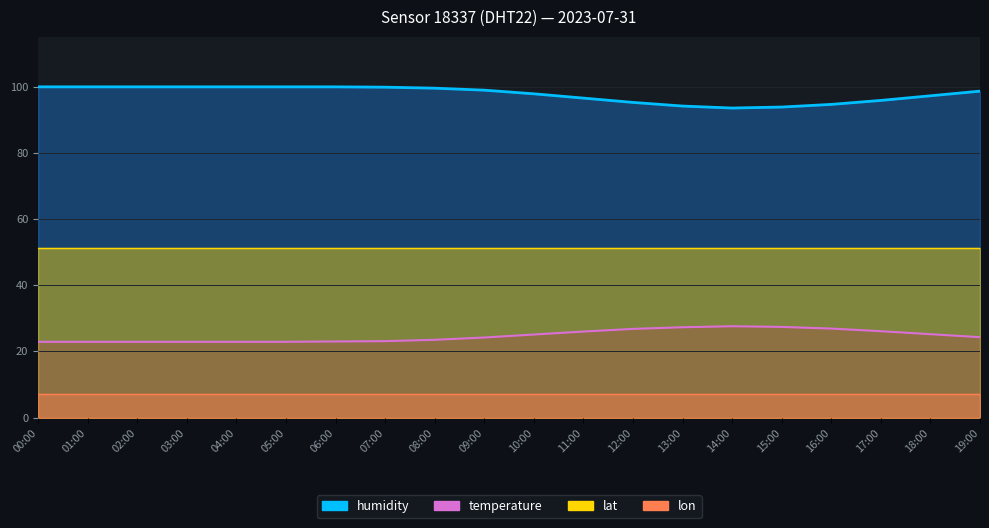

What is the difference between the humidity values at 09:00 and 13:00?

4.8